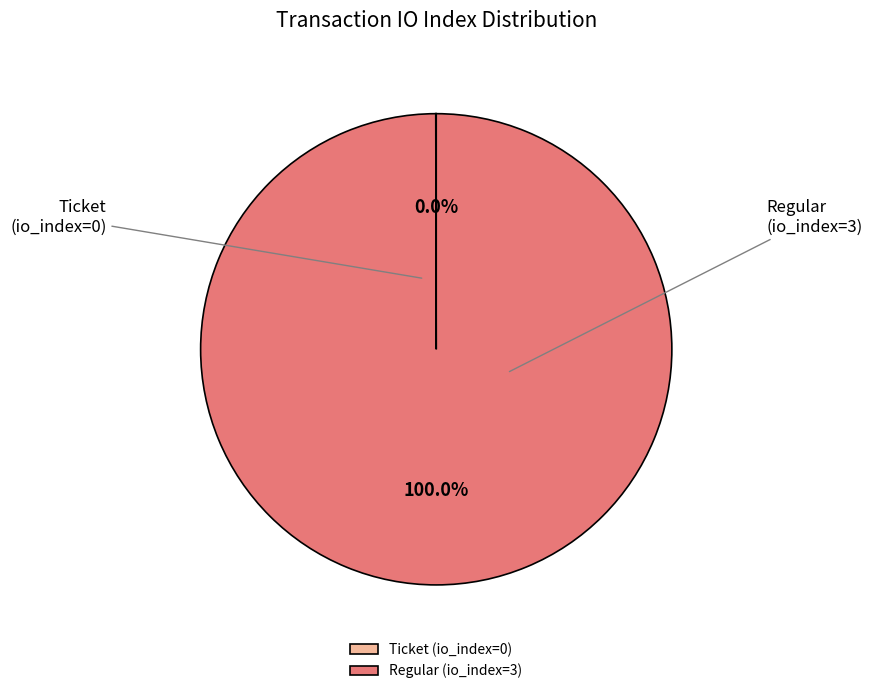

What percentage is the Regular (io_index=3) slice, to the nearest percent?

100%